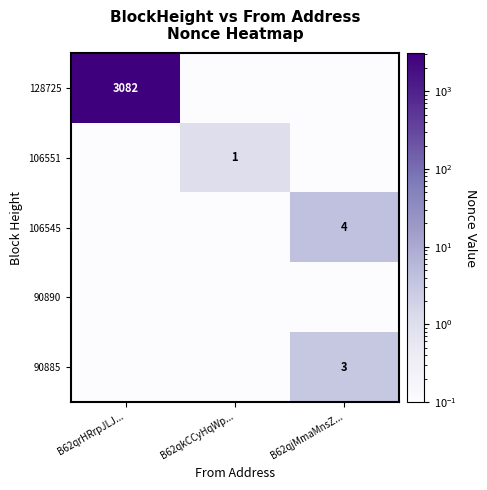

Which has a higher value, B62qrHRrpJLJ... or B62qkCCyHqWp...?

B62qrHRrpJLJ...